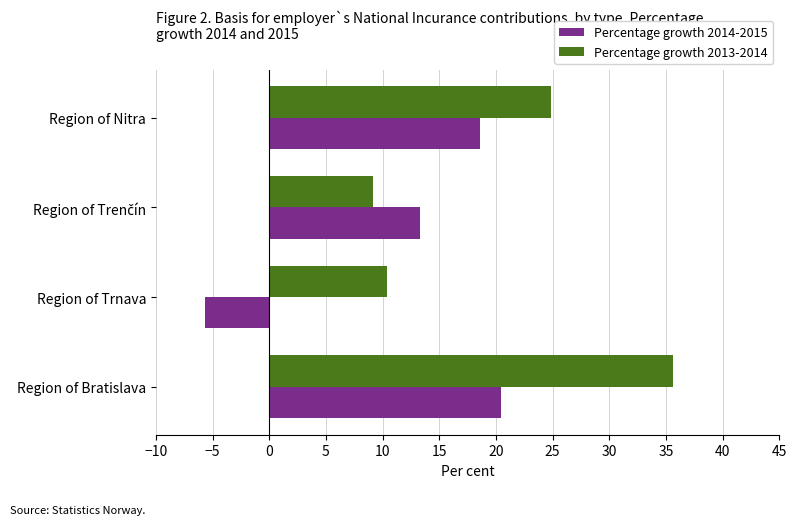

What is the difference between the second highest and minimum values in the Percentage growth 2013-2014 series?

15.7